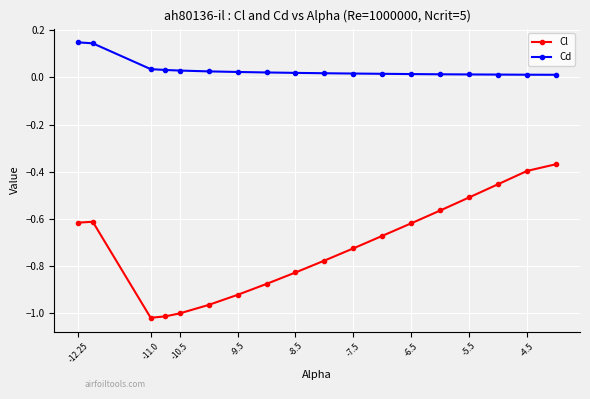

Which series has the largest total across all categories?

Cd